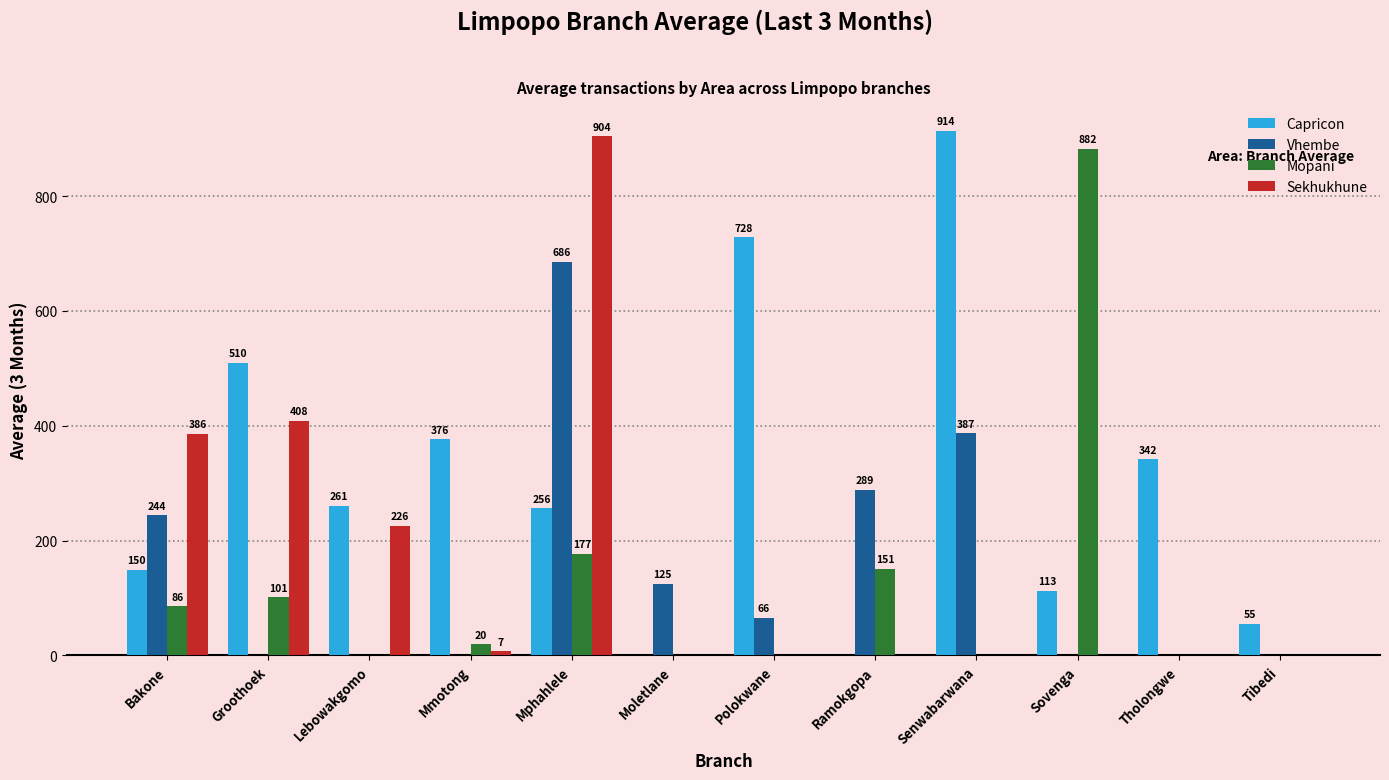

Between Polokwane and Tholongwe, which series saw the biggest shift?

Capricon